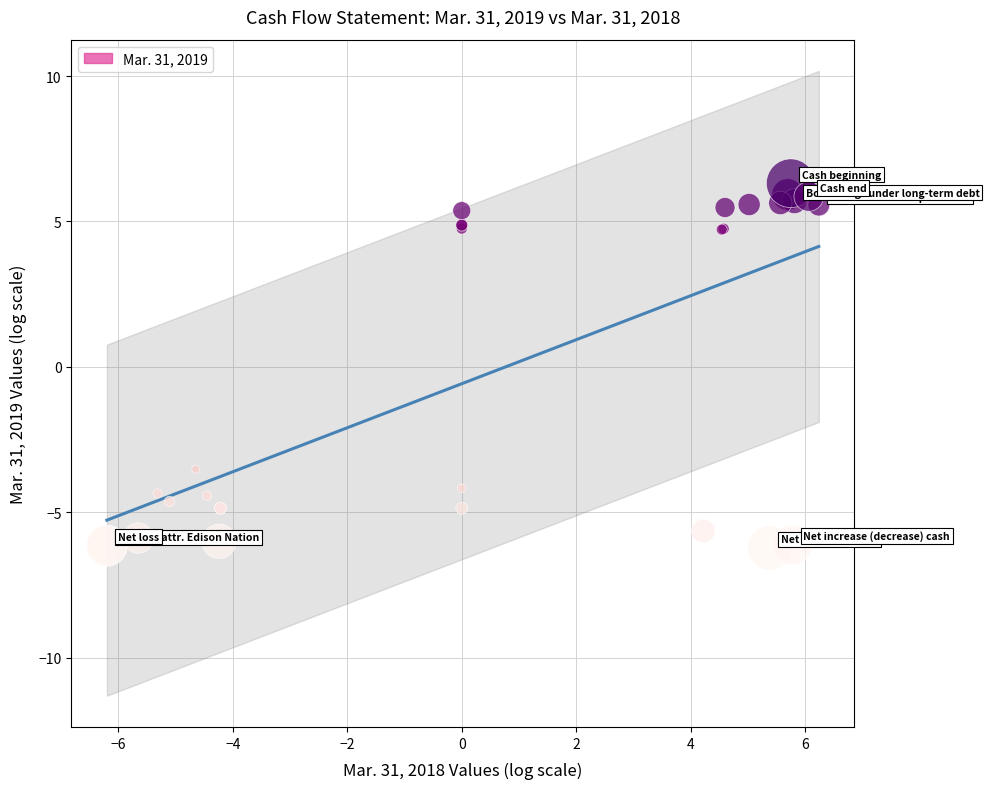

What Y value in the scatter plot is closest to 0?

-3.5